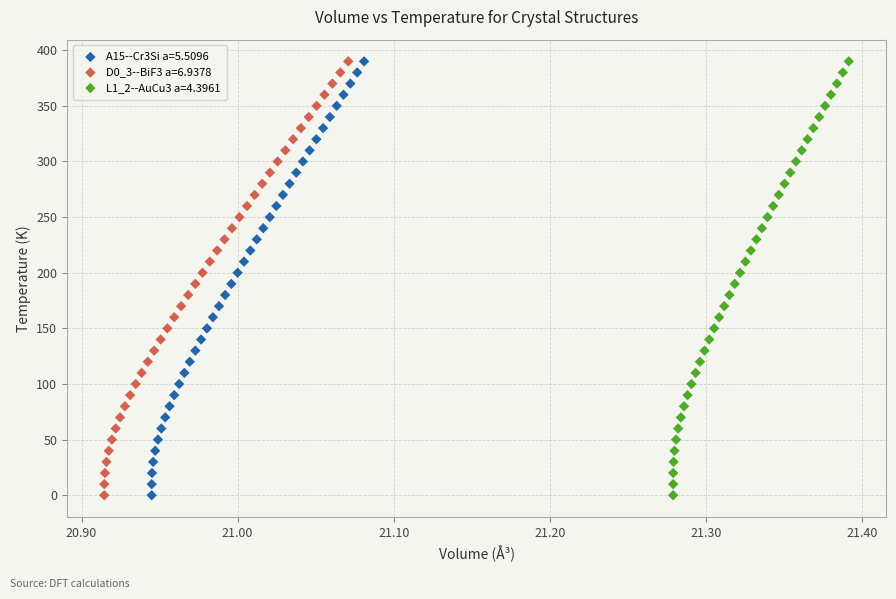

What are all the series names shown in the legend?

A15--Cr3Si a=5.5096, D0_3--BiF3 a=6.9378, L1_2--AuCu3 a=4.3961